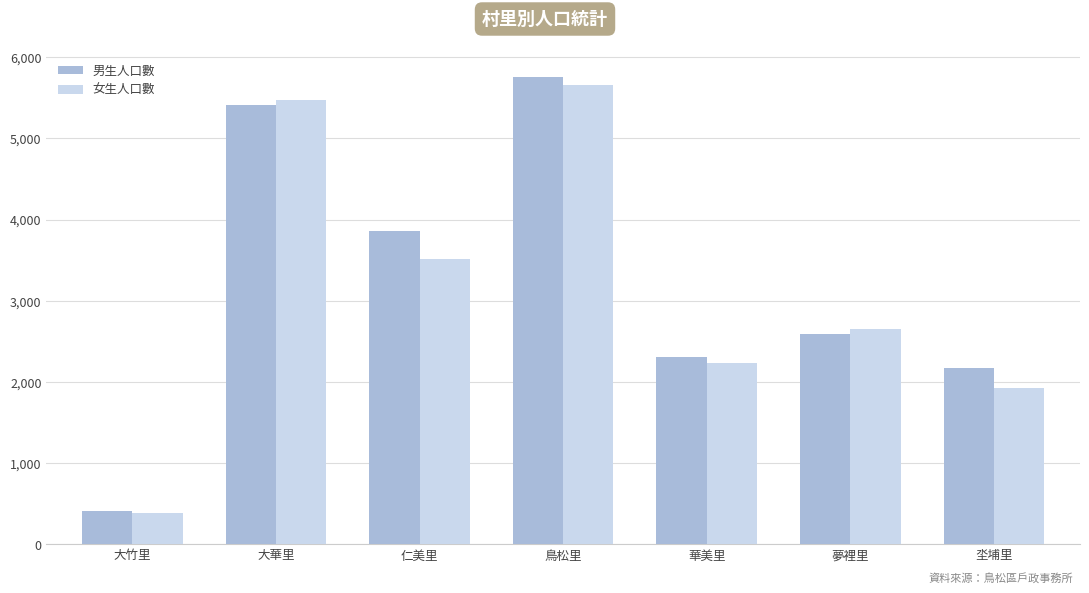

What is the value of the 女生人口數 bar at the 7th from the left?

1920